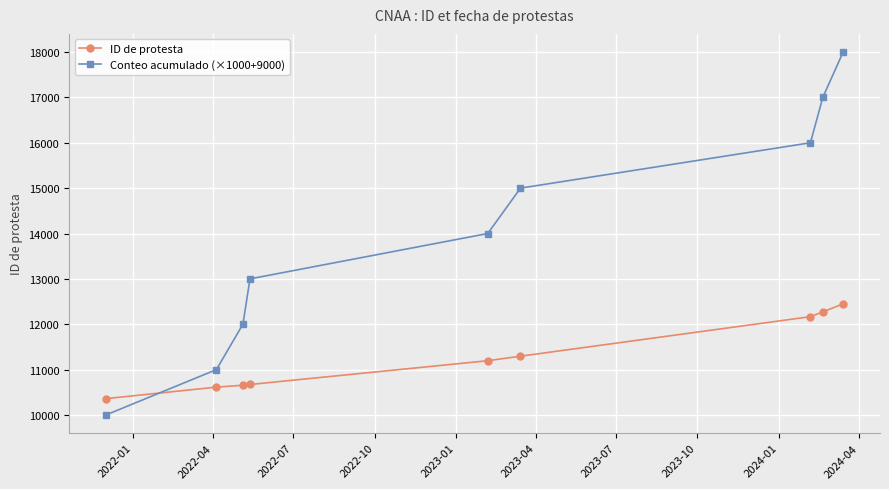

True or false: ID de protesta and Conteo acumulado (×1000+9000) intersect in this chart.

True